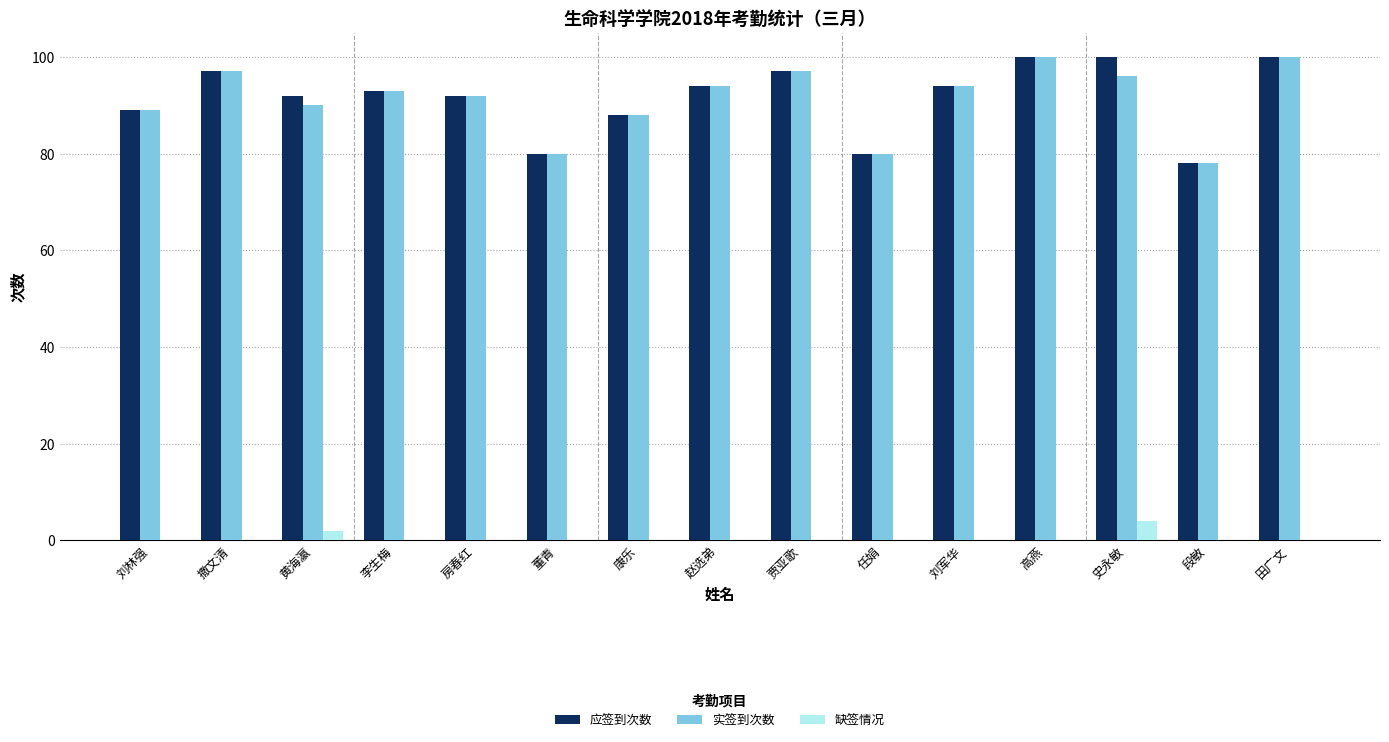

Is the value of 应签到次数 at 李生梅 greater than the value of 缺签情况 at 任娟?

Yes